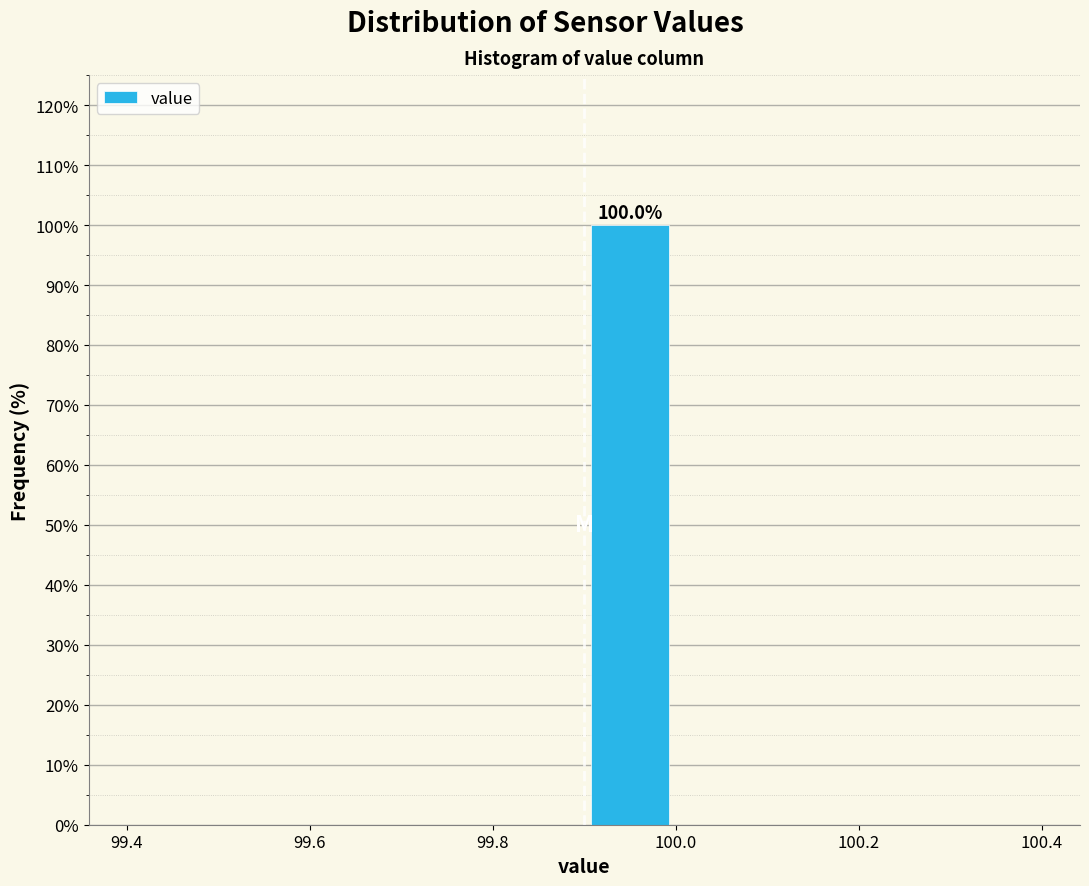

Which range on the x-axis has the tallest bar?

99.9 to 100.0